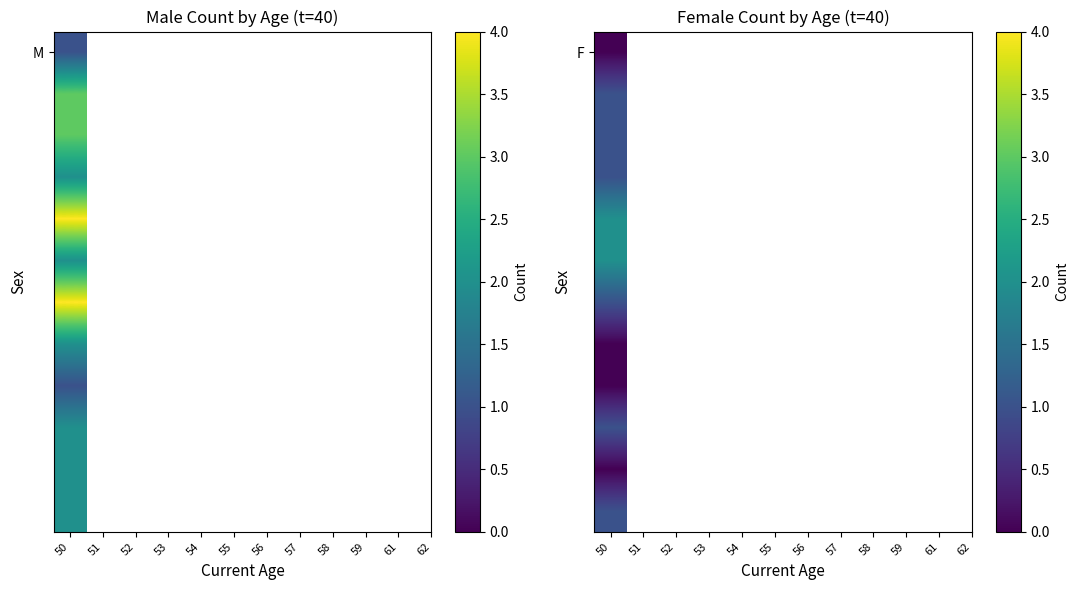

What is the sum of all values?

38